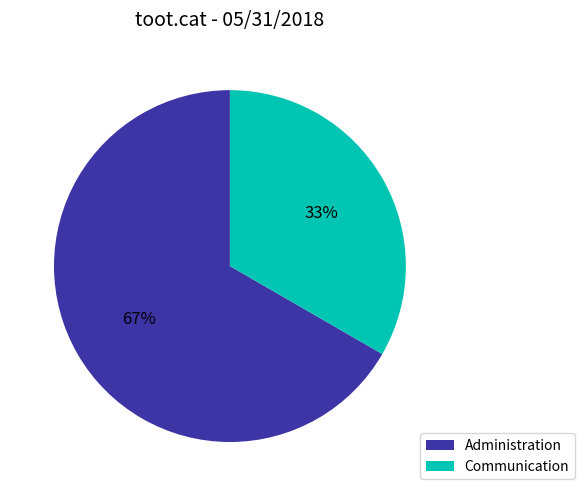

Does Administration represent more than half of the total?

Yes